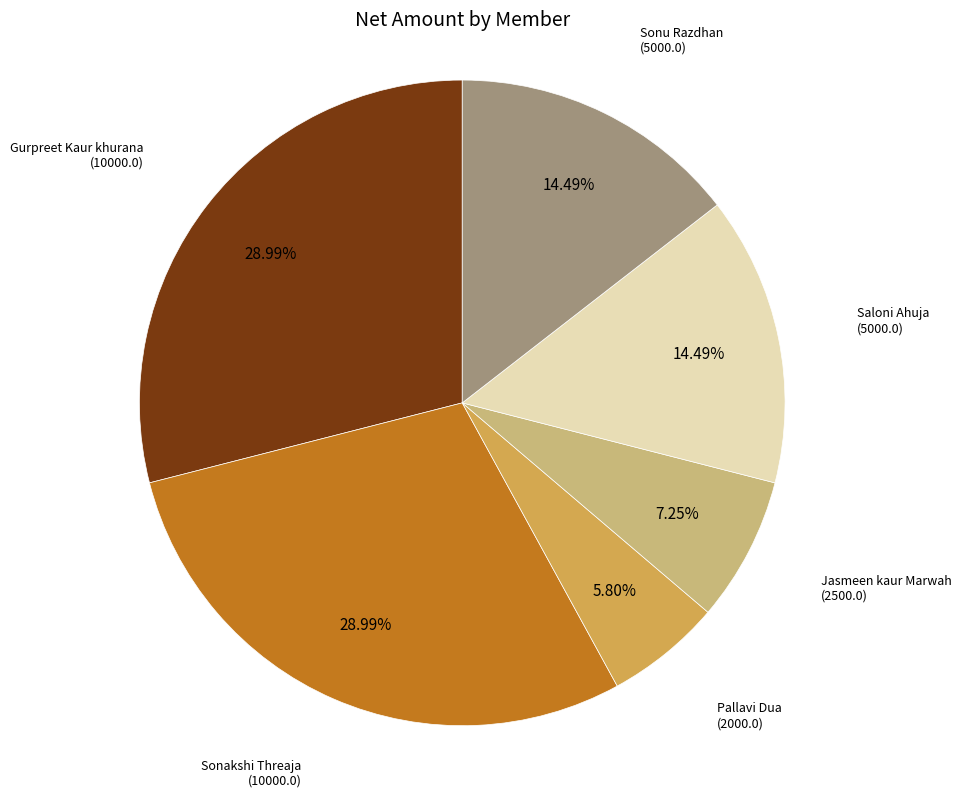

What is the ratio of the value at Gurpreet Kaur khurana (10000.0) to the value at Pallavi Dua (2000.0)?

5.0